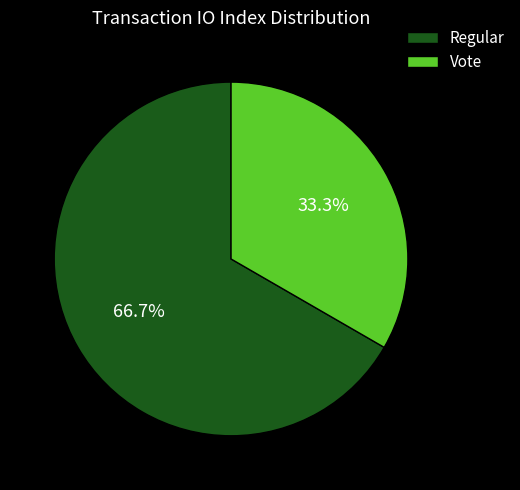

To the nearest percent, what percentage of the pie is Vote?

33%